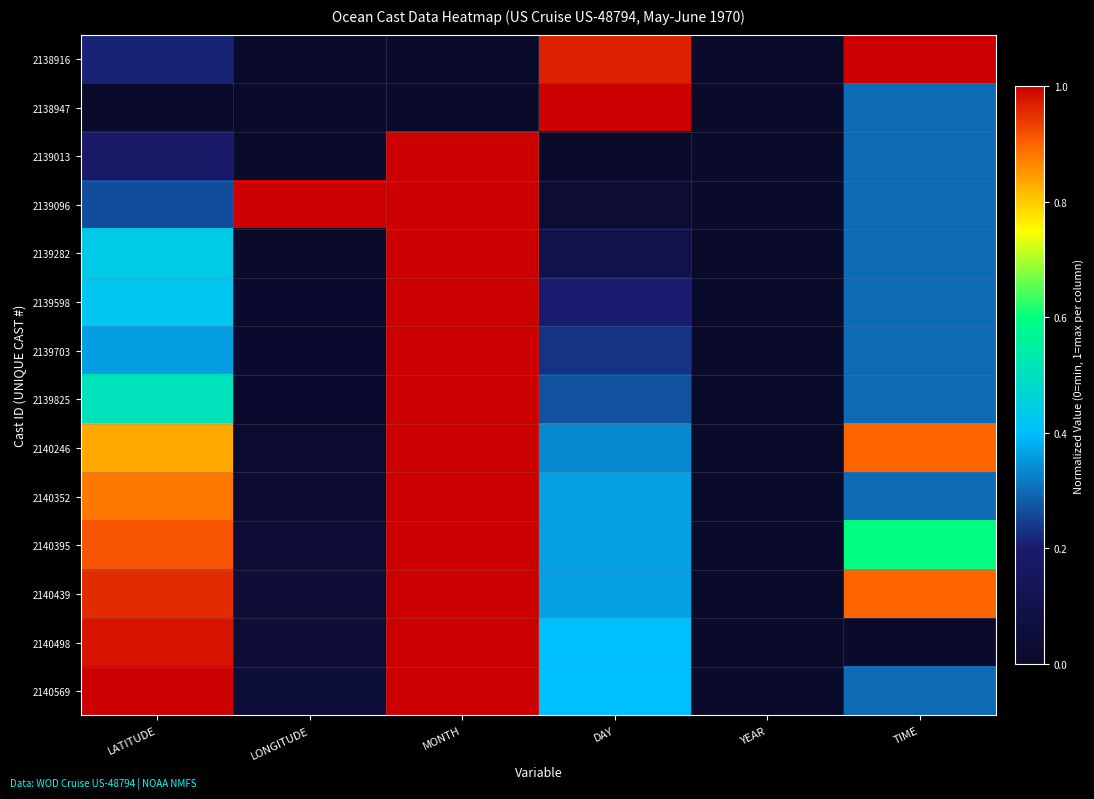

Which has a higher value, LATITUDE or DAY?

DAY